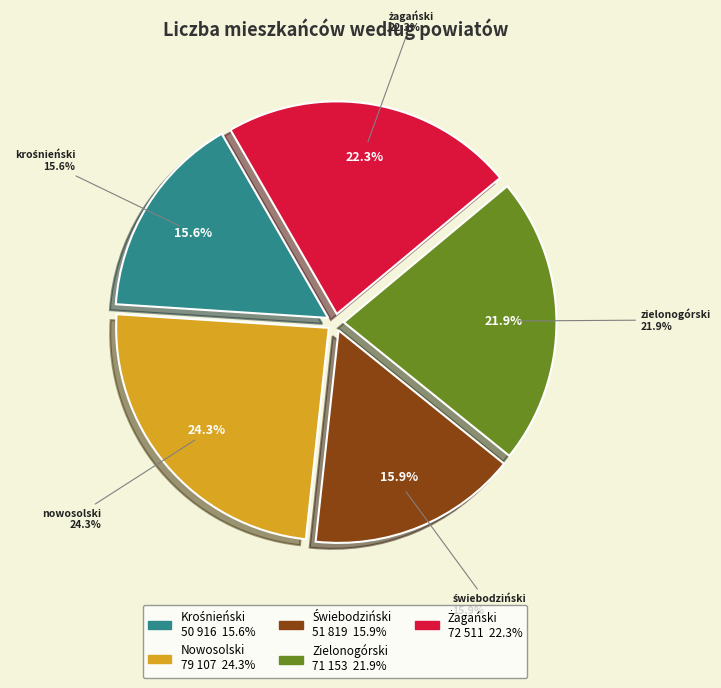

What is the ratio of the value at Powiat świebodziński to the value at Powiat krośnieński?

1.0